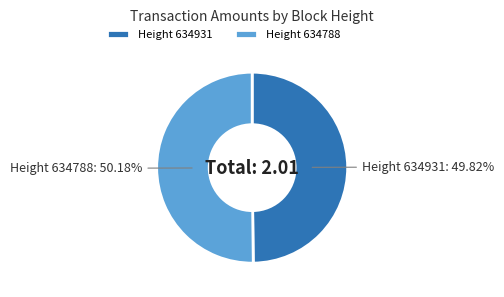

Do Height 634788 and Height 634931 together represent more than half of the pie?

Yes